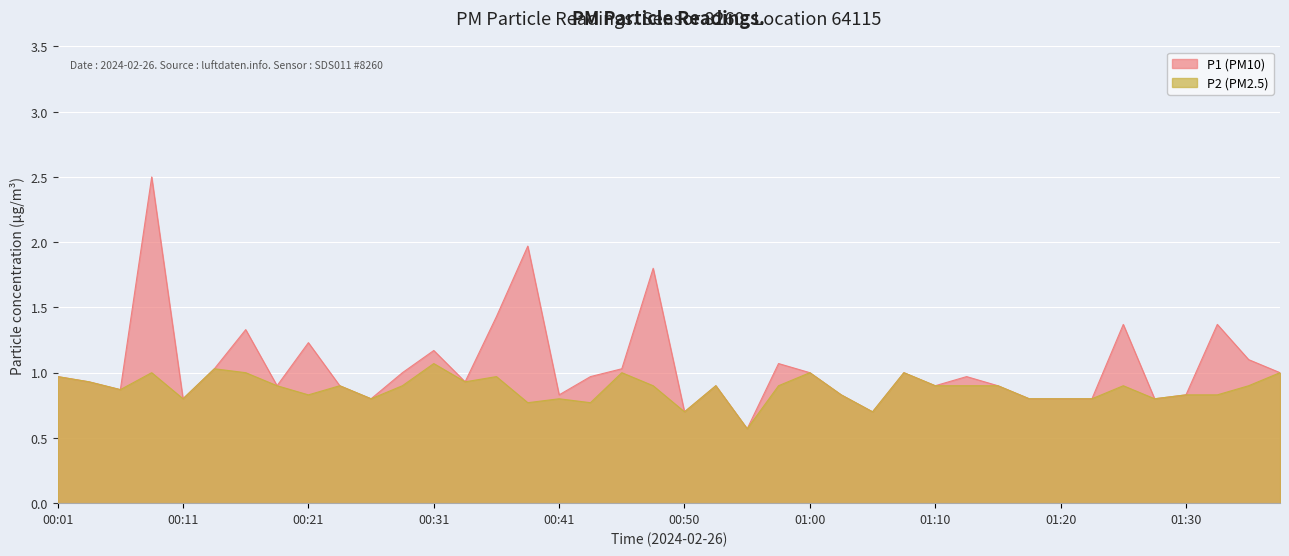

At how many categories does at least one series exceed 1?

13